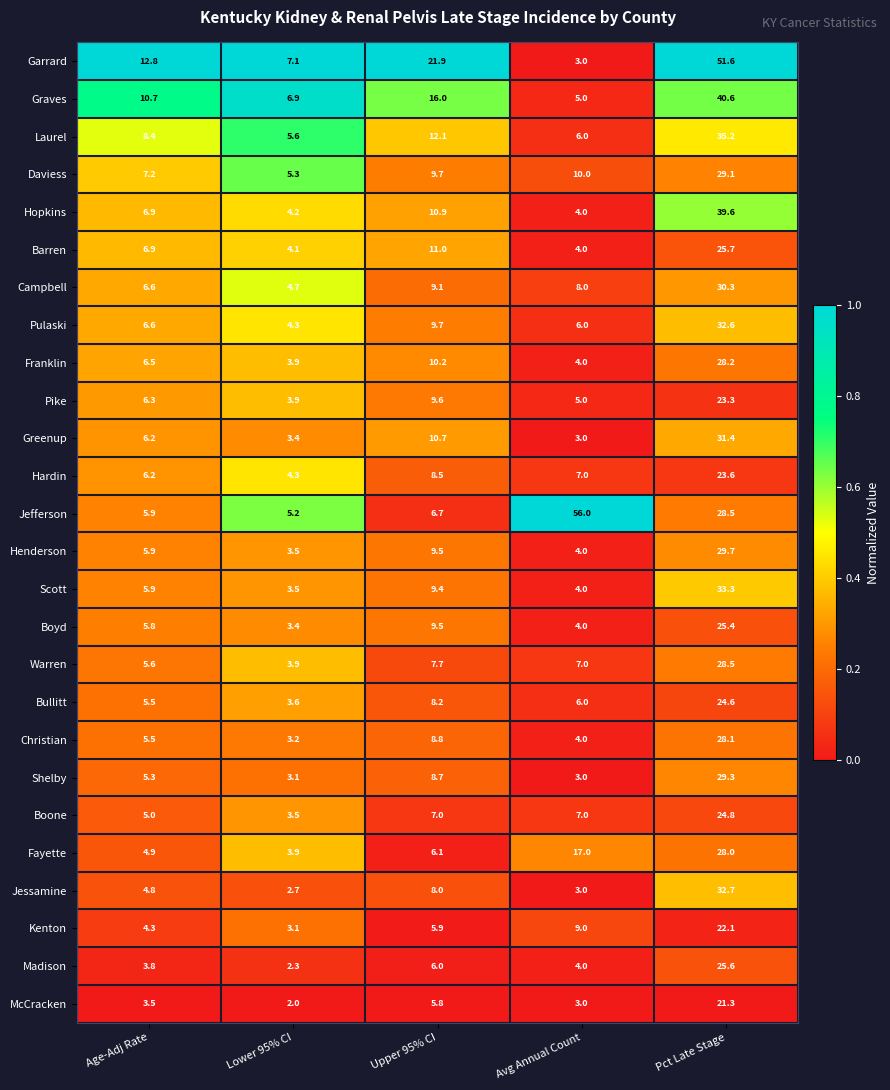

Which series has the widest spread of values?

Jefferson